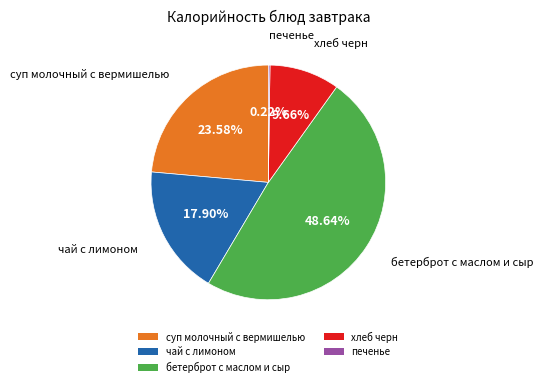

To the nearest percent, what portion does суп молочный с вермишелью represent?

24%